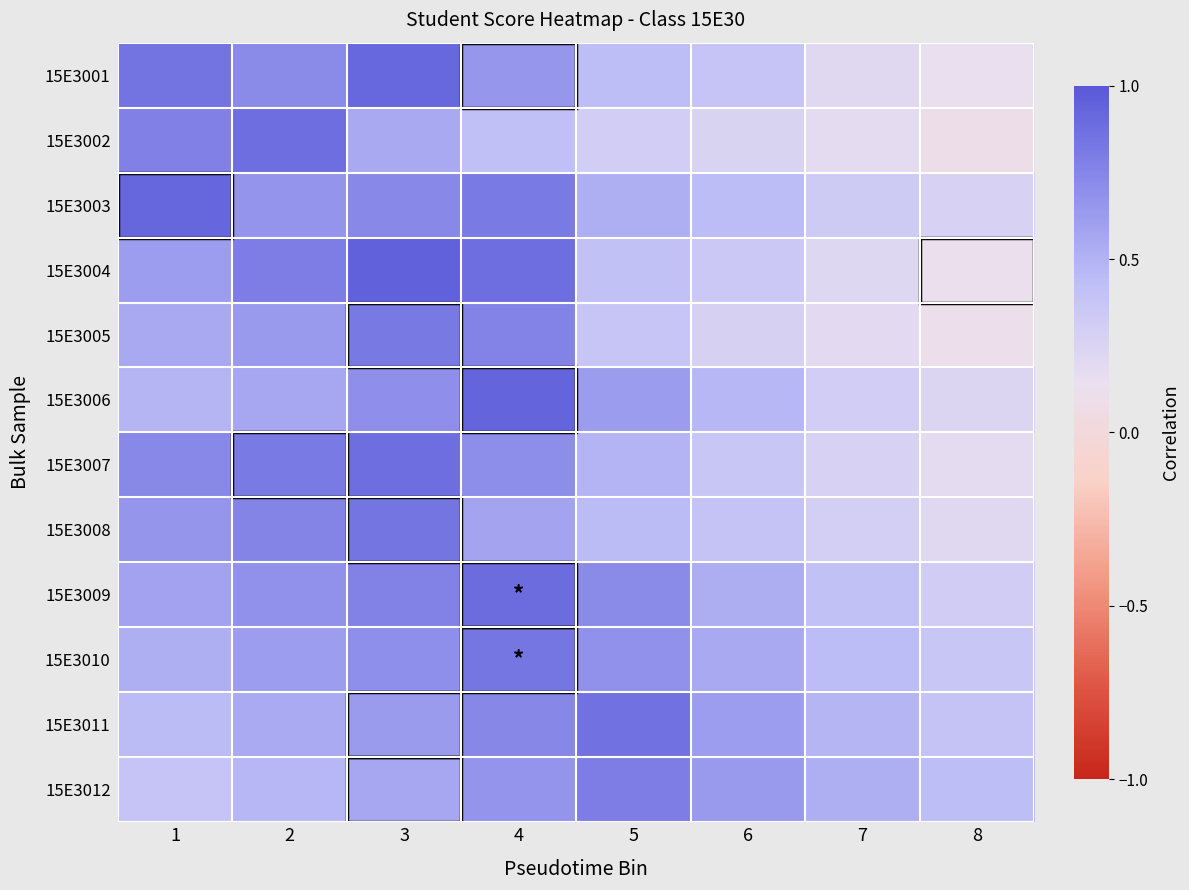

What is the maximum value shown in the chart?

0.9